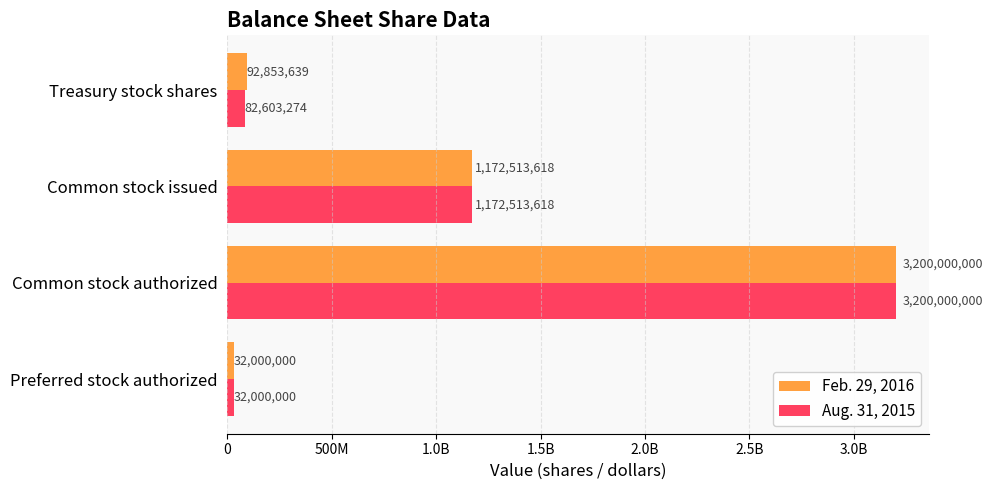

What are all the series names shown in the legend?

Feb. 29, 2016, Aug. 31, 2015